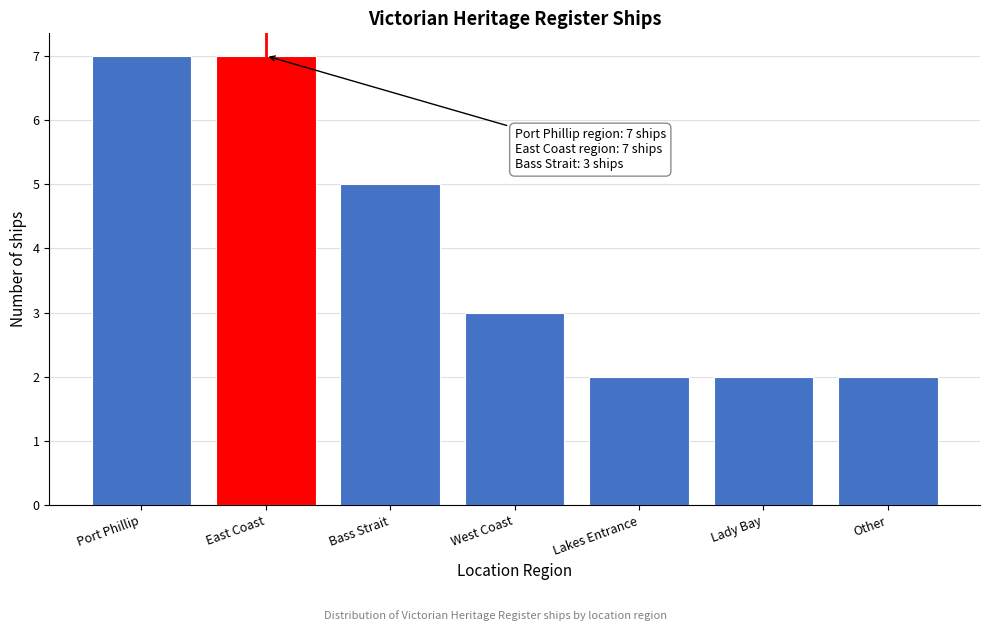

Reading left to right, list all the values displayed in this chart.

Port Phillip=7	East Coast=7	Bass Strait=5	West Coast=3	Lakes Entrance=2	Lady Bay=2	Other=2